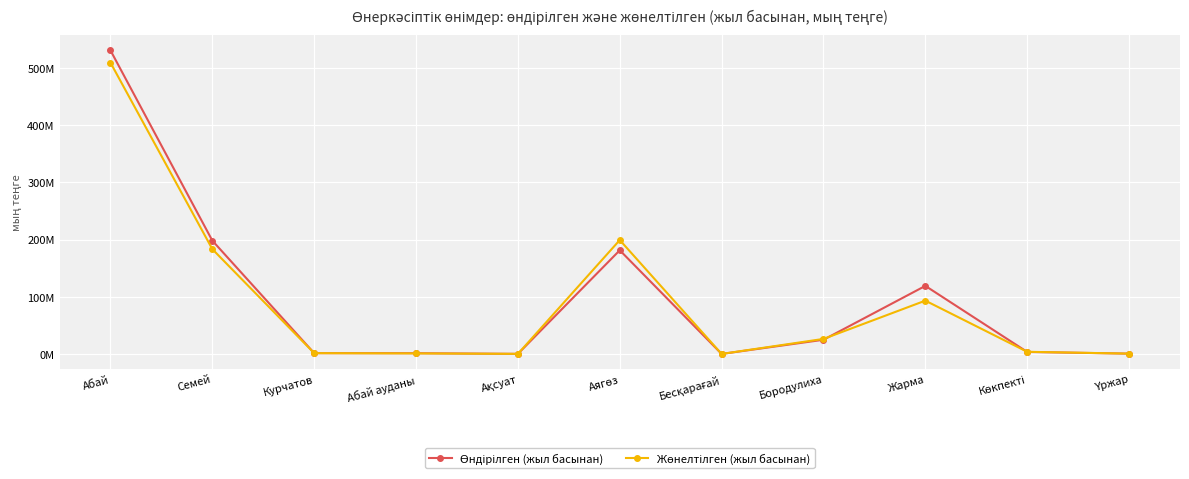

List the series in order of their overall mean, lowest first.

Жөнелтілген (жыл басынан), Өндірілген (жыл басынан)